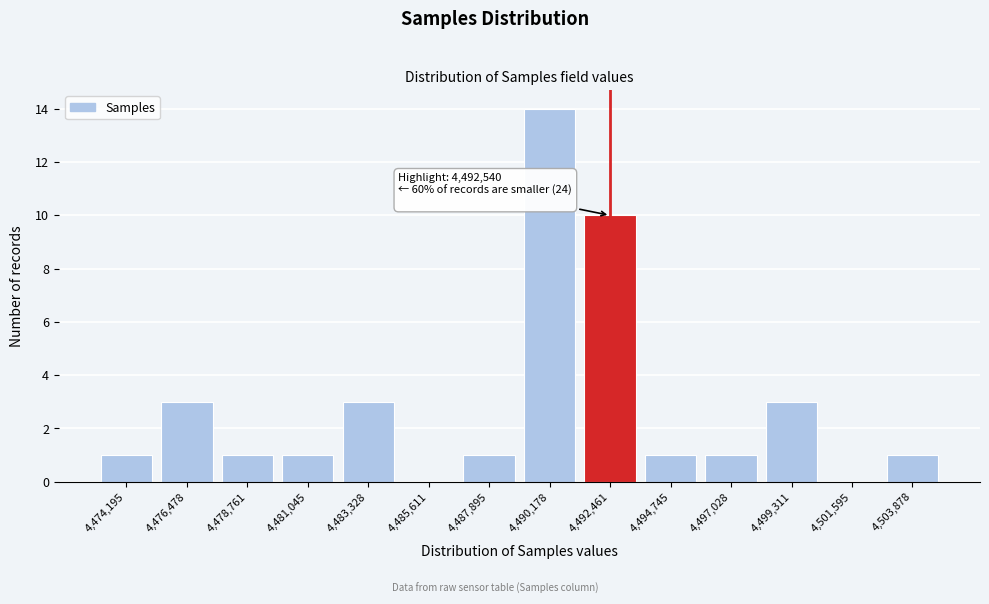

Reading left to right, list all the values displayed in this chart.

4,474,195=1	4,476,478=3	4,478,761=1	4,481,045=1	4,483,328=3	4,485,611=0	4,487,895=1	4,490,178=14	4,492,461=10	4,494,745=1	4,497,028=1	4,499,311=3	4,501,595=0	4,503,878=1